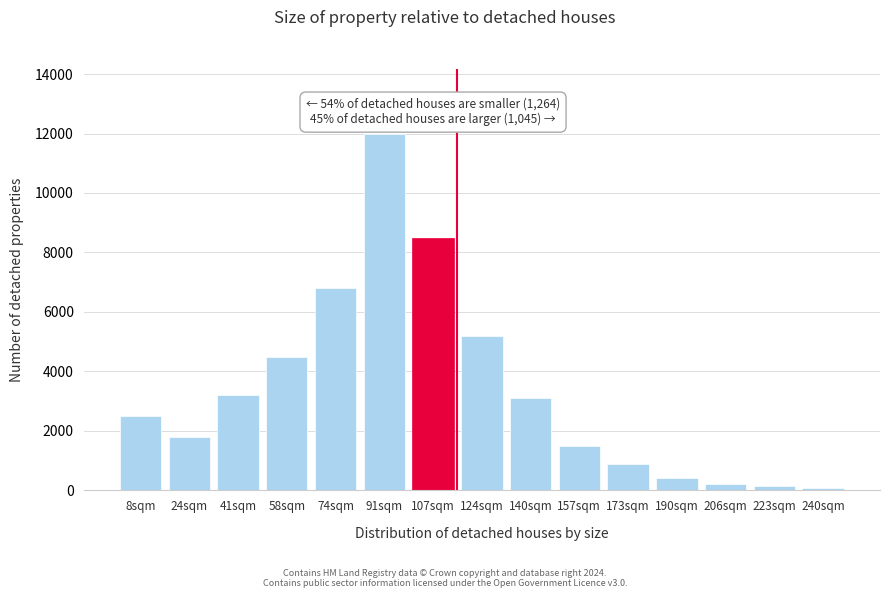

Approximately how many times larger is the value at 140sqm compared to 157sqm?

2.1